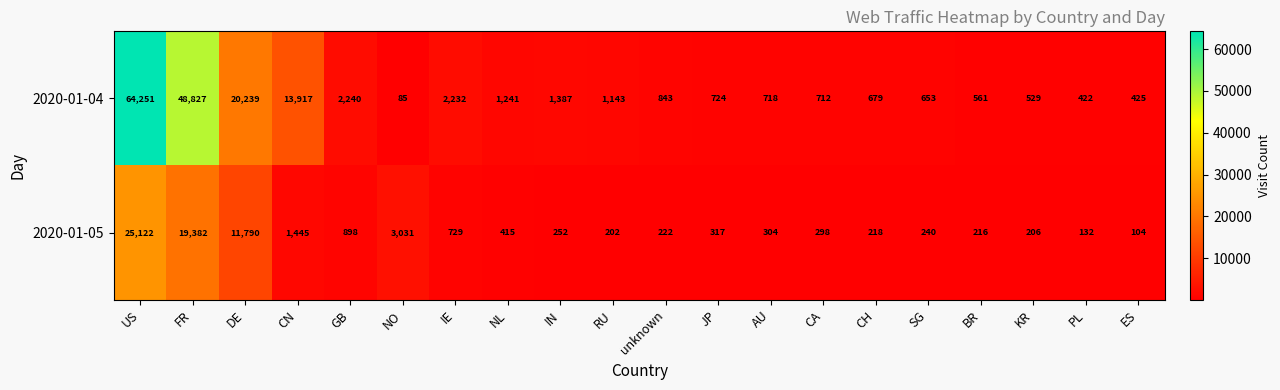

Which series has the widest spread of values?

2020-01-04